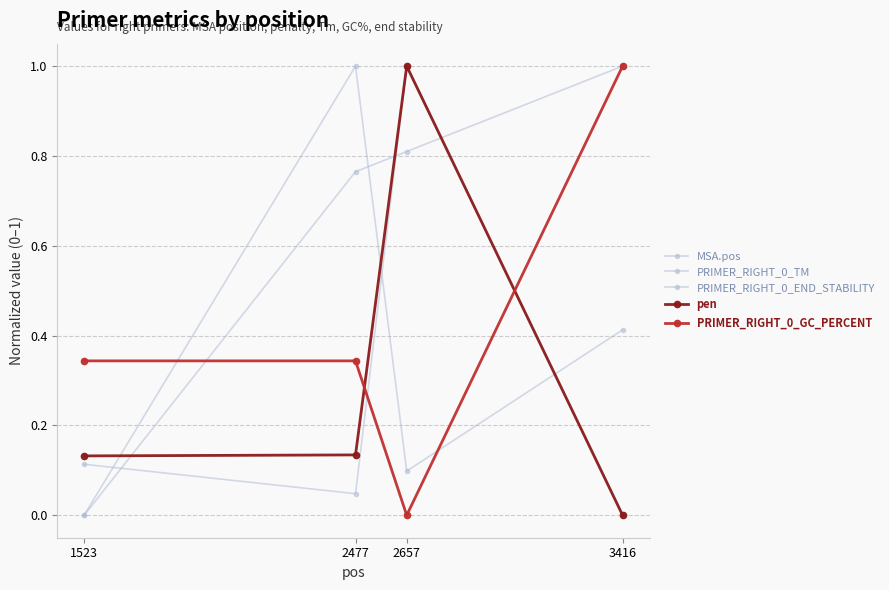

The value of PRIMER_RIGHT_0_GC_PERCENT at 2657 is 0.5. True or false?

False